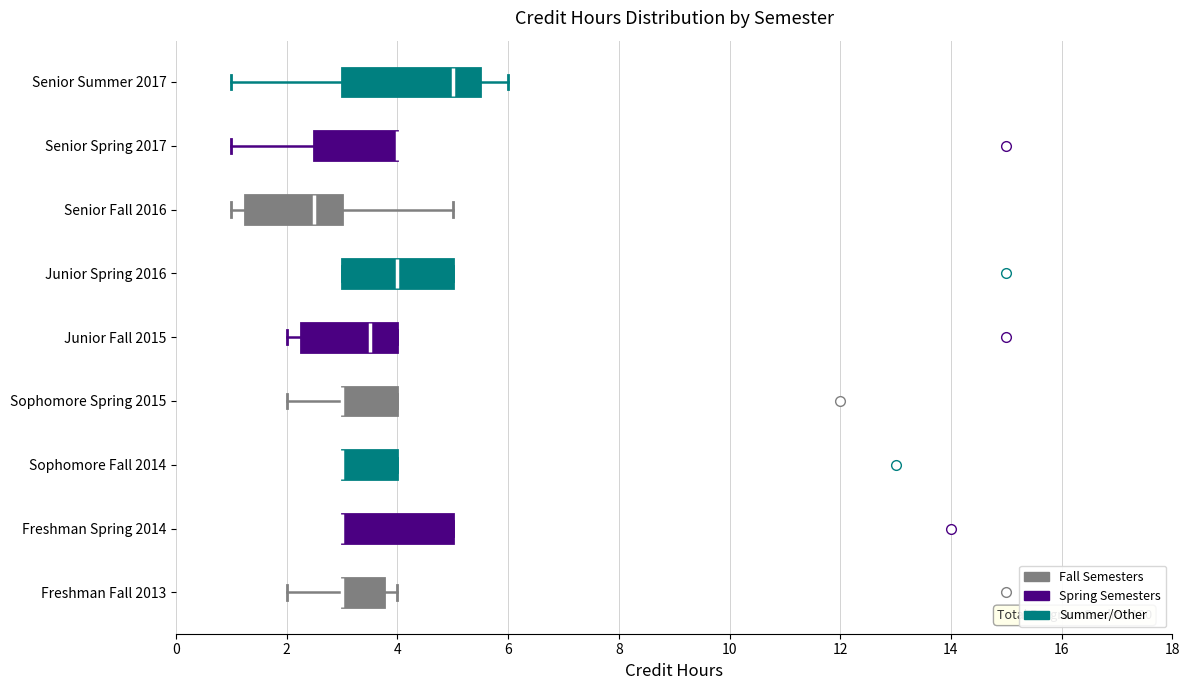

Comparing the boxes themselves (not the whiskers), which one is the widest?

Senior Summer 2017